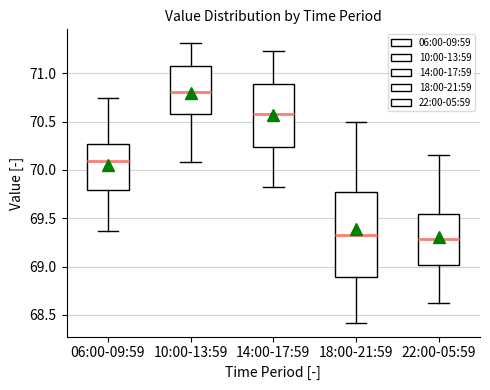

Reading left to right, transcribe this box plot: for each box, give where its median line is, the range the box spans, and where its two whiskers end, as read against the y-axis. The values are not printed on the chart, so give them approximately, as read against the axis.

06:00-09:59: median 70.10, box 69.80 to 70.25, whiskers 69.35 to 70.75
10:00-13:59: median 70.80, box 70.60 to 71.10, whiskers 70.10 to 71.30
14:00-17:59: median 70.60, box 70.25 to 70.90, whiskers 69.80 to 71.25
18:00-21:59: median 69.35, box 68.90 to 69.80, whiskers 68.40 to 70.50
22:00-05:59: median 69.30, box 69.00 to 69.55, whiskers 68.60 to 70.15